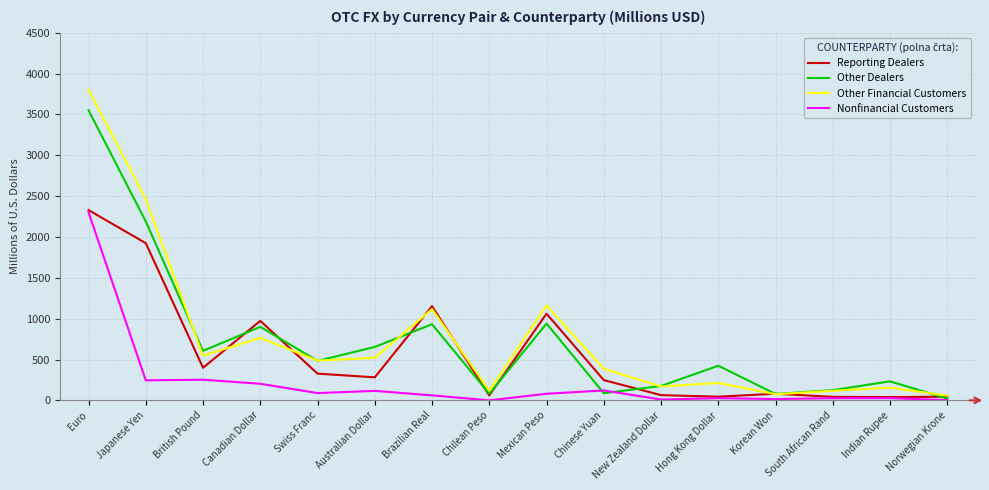

Which series has the largest total across all categories?

Other Financial Customers